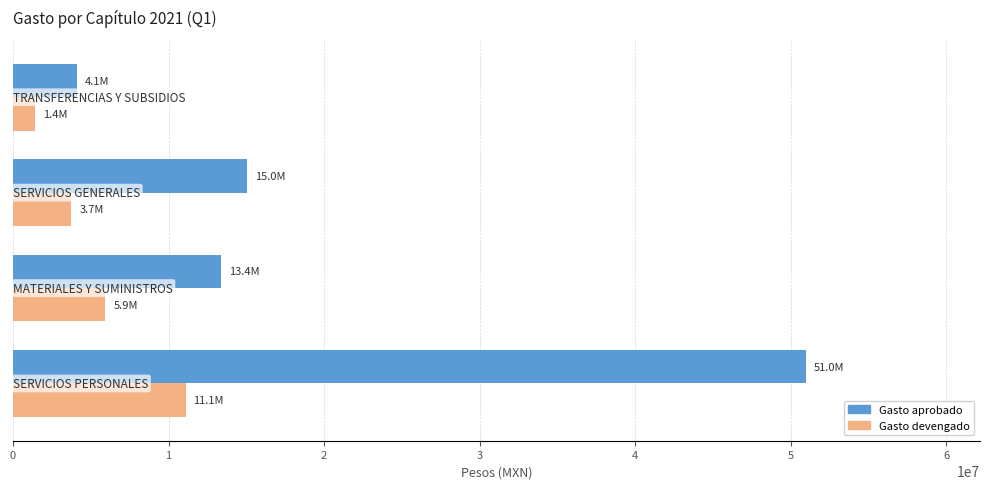

How many distinct data groups are displayed?

2